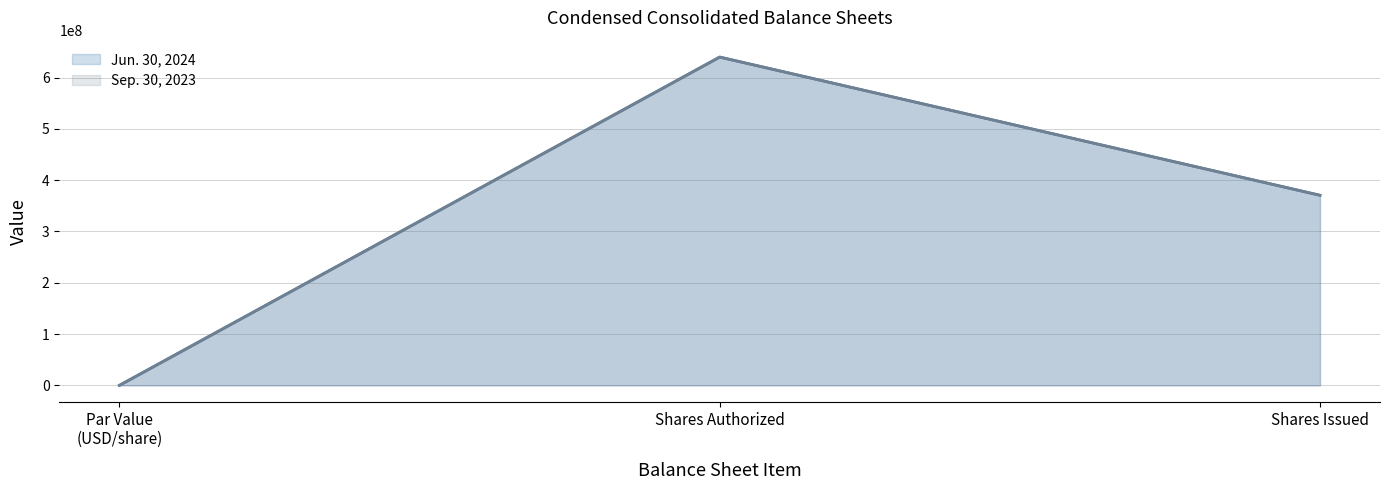

Which series has the largest total across all categories?

Jun. 30, 2024